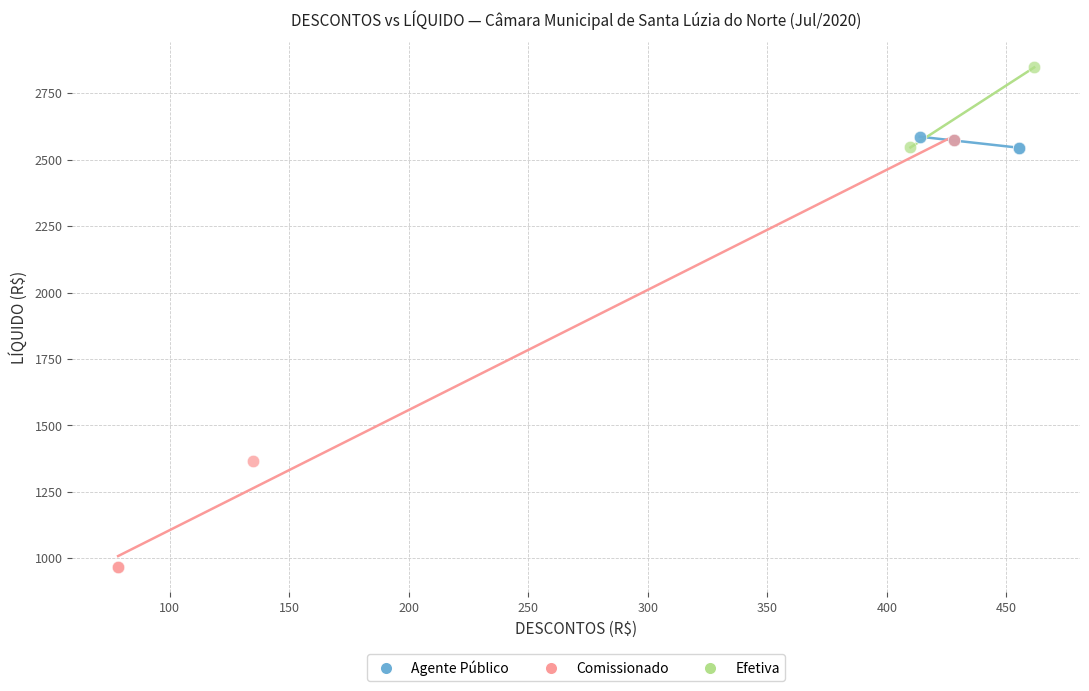

What are all the series names shown in the legend?

Agente Público, Comissionado, Efetiva